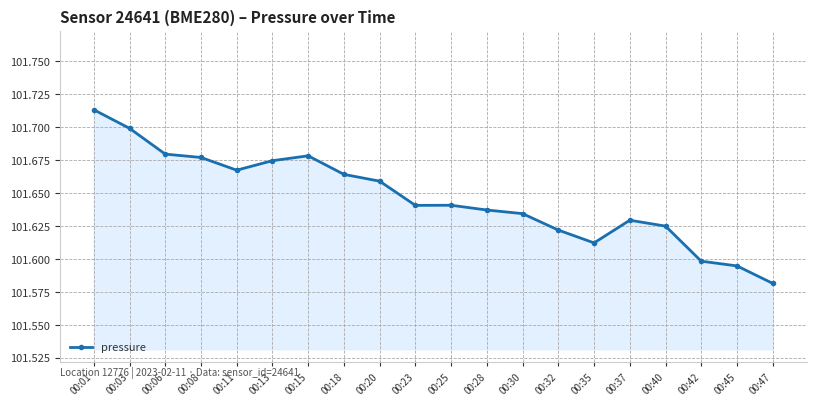

Is it true that the value at 00:45 is 159300.9?

False